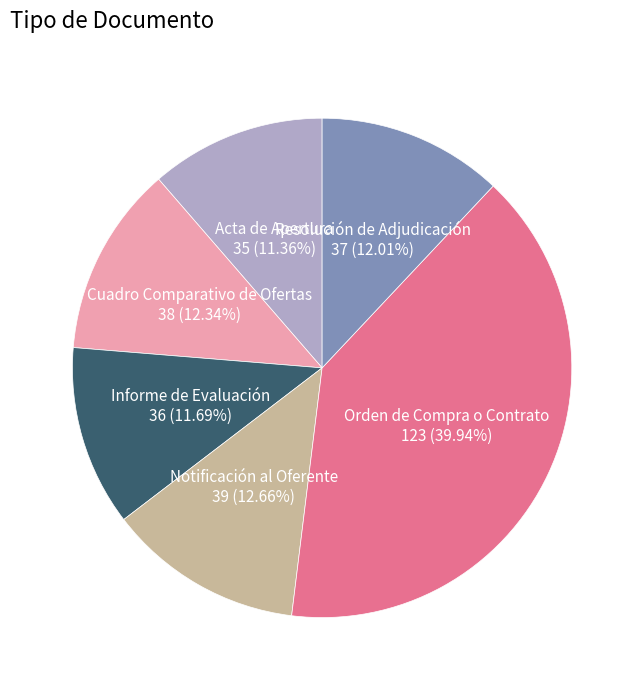

What percentage is the Notificación al Oferente slice, to the nearest percent?

13%